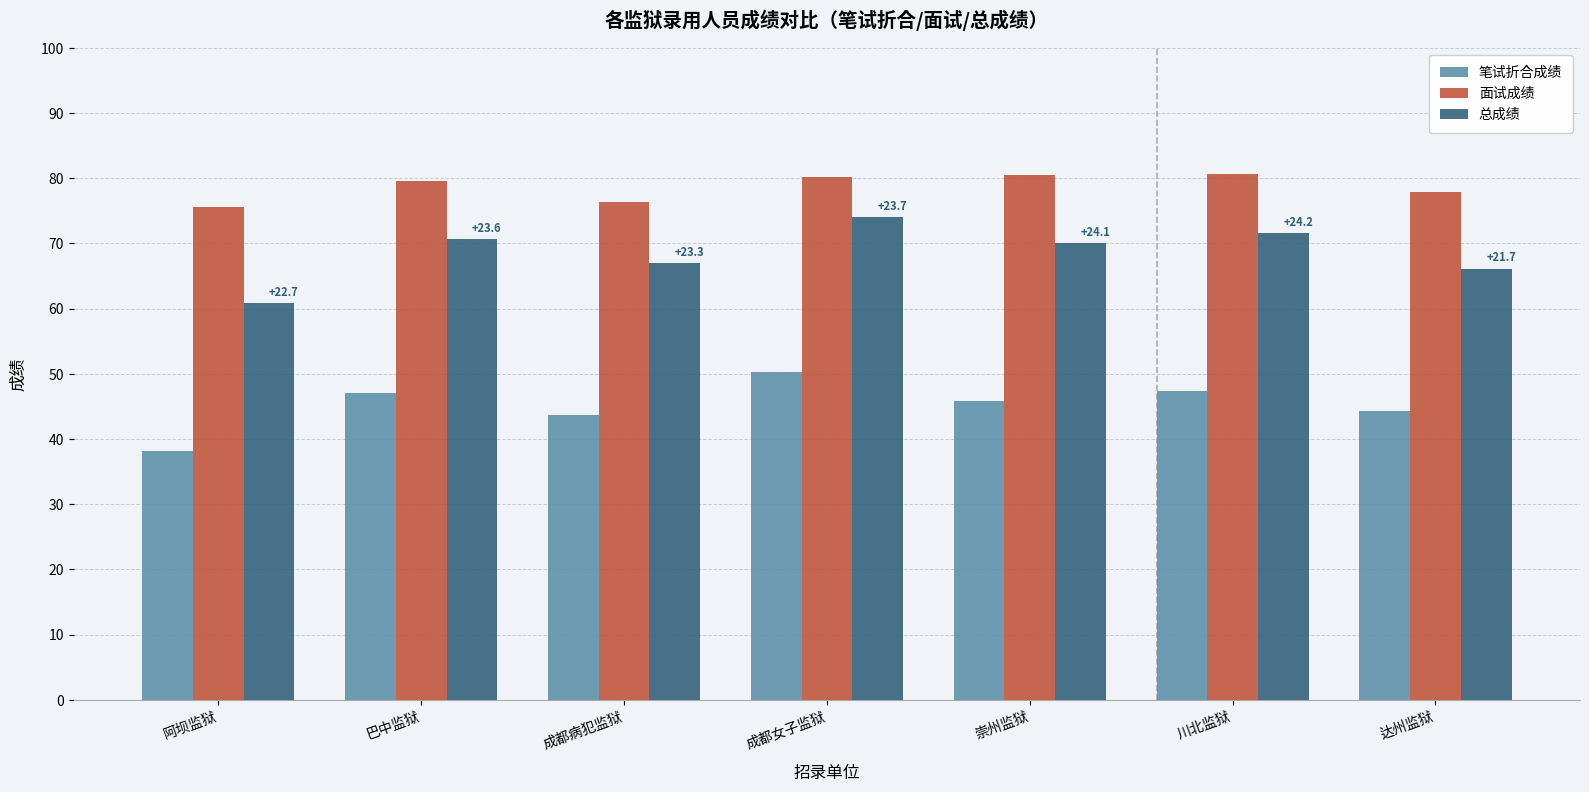

Rank the series at 崇州监狱 from lowest to highest value.

笔试折合成绩, 总成绩, 面试成绩